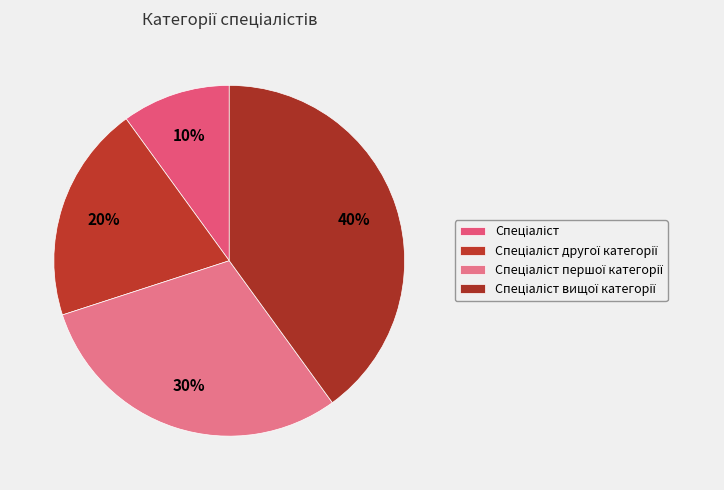

Do Спеціаліст and Спеціаліст першої категорії together represent more than half of the pie?

No